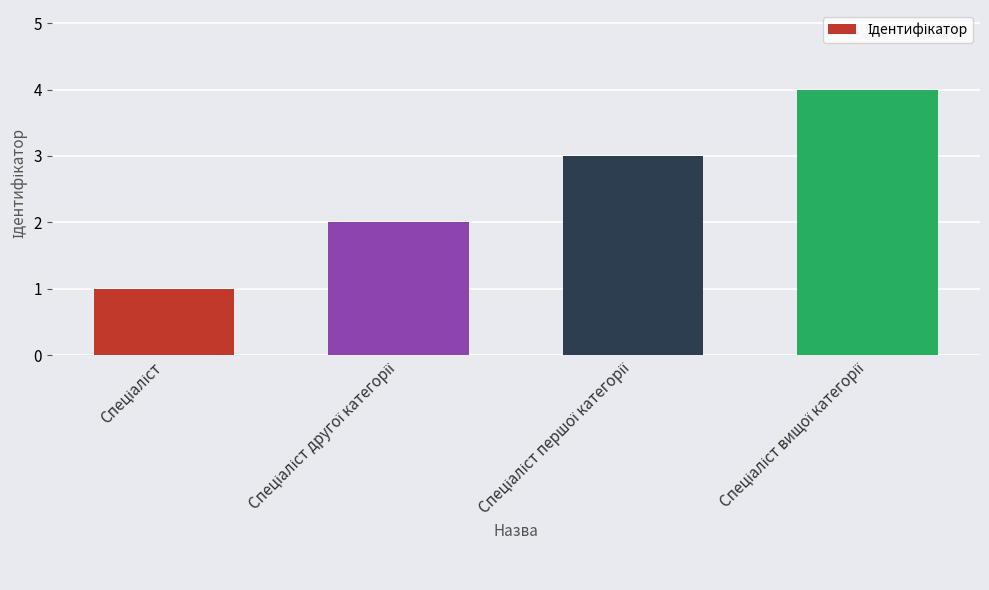

Count the values in the range 2 to 4.

3